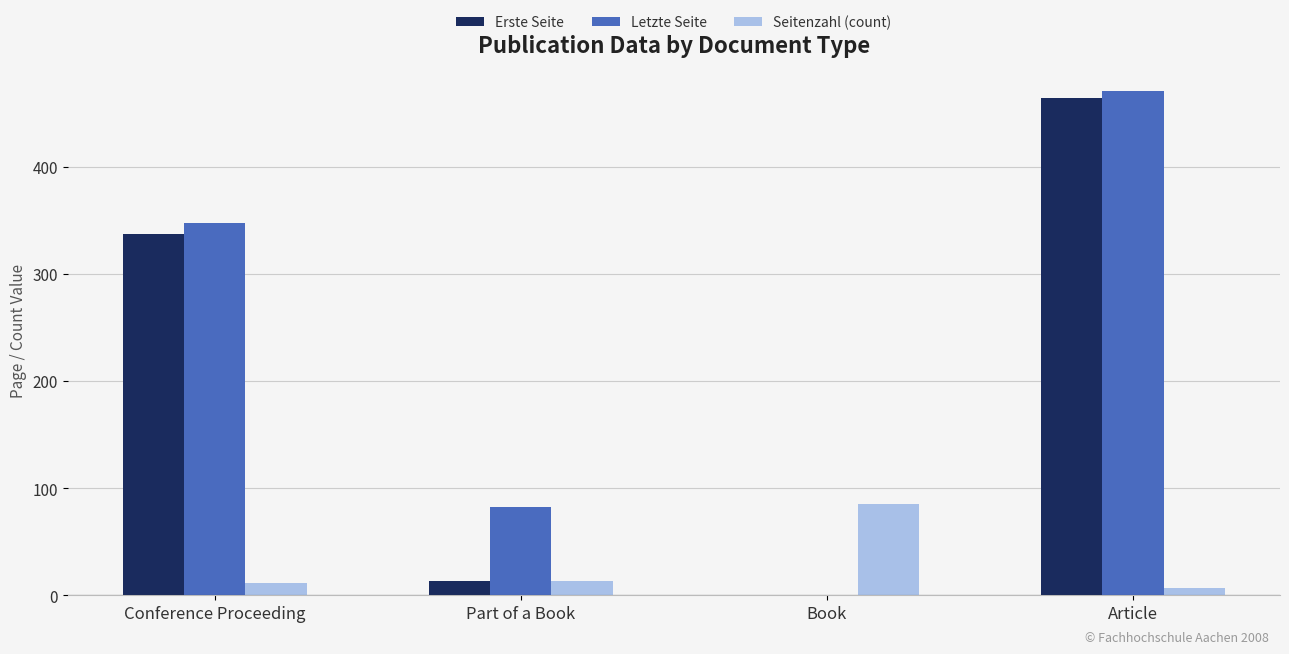

The Seitenzahl (count) series shows 11 at Conference Proceeding. True or false?

True